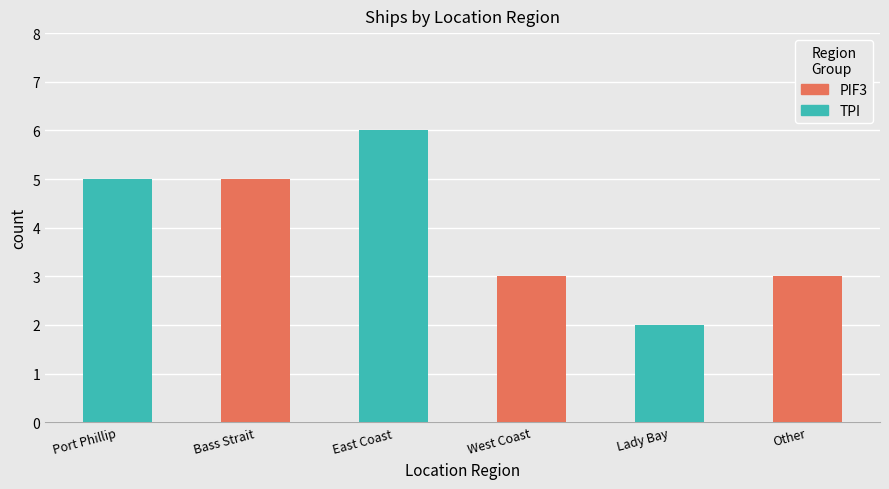

What is the difference between the values at Port Phillip and Lady Bay?

3